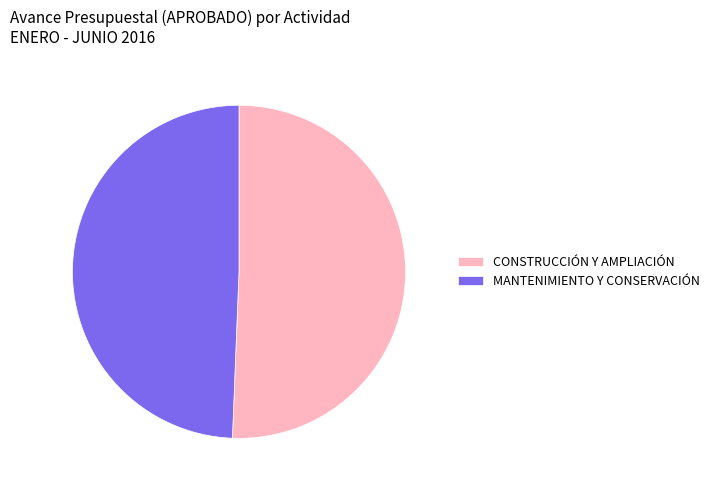

Approximately how many times larger is the value at MANTENIMIENTO Y CONSERVACIÓN compared to CONSTRUCCIÓN Y AMPLIACIÓN?

1.0